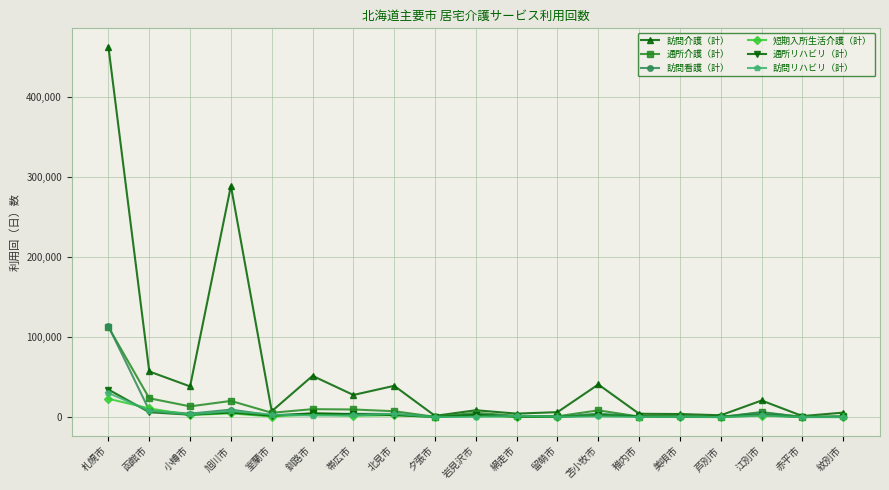

True or false: 通所介護（計） has a value of 663 at 稚内市.

True